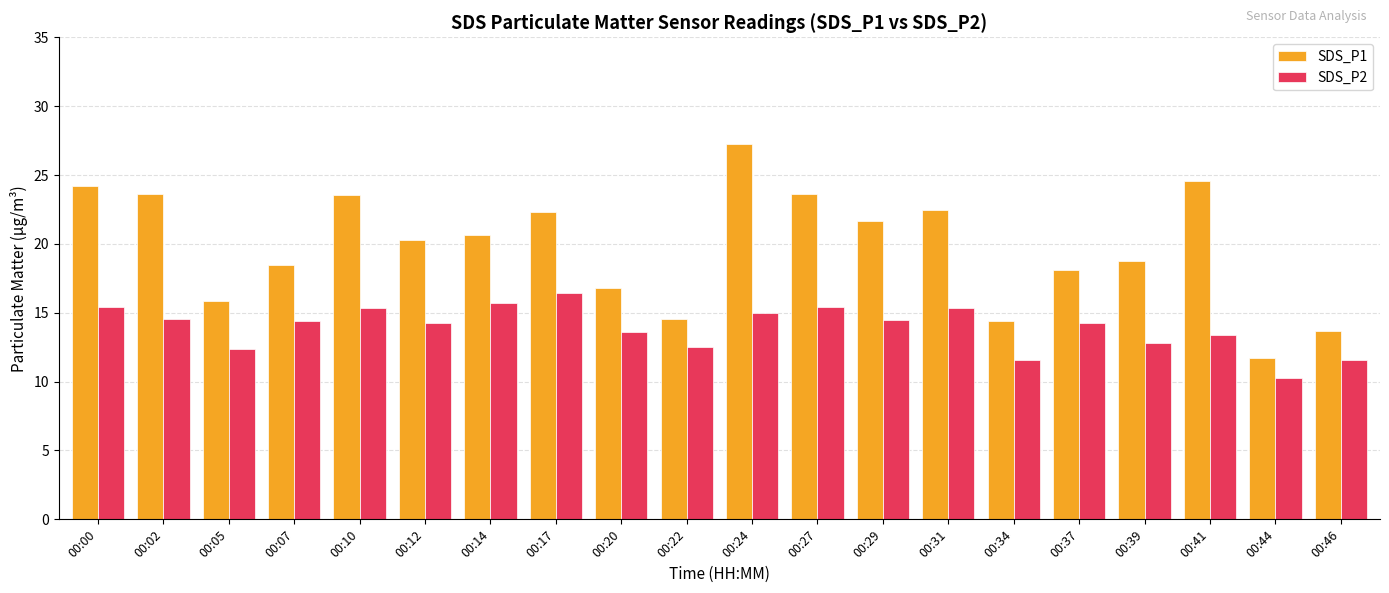

Which series changed the most between 00:14 and 00:22?

SDS_P1